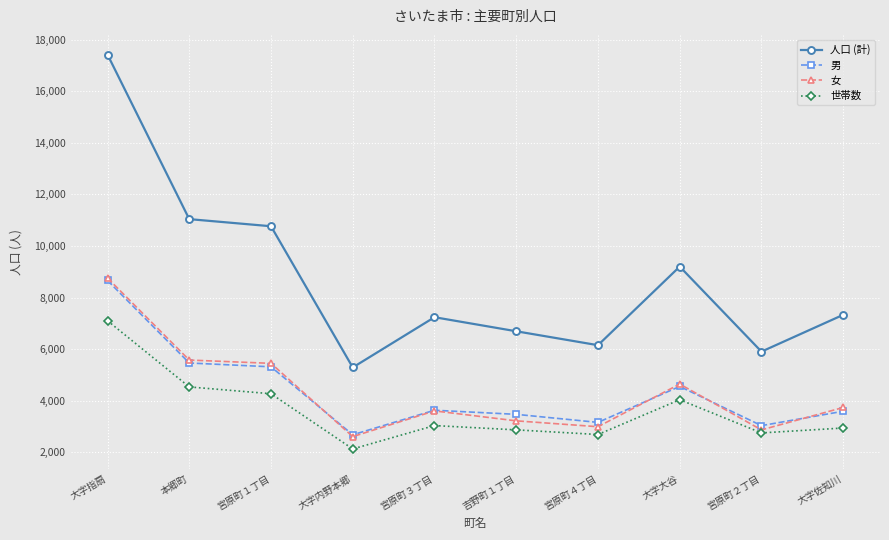

Does the chart display data point markers on the line(s)?

Yes